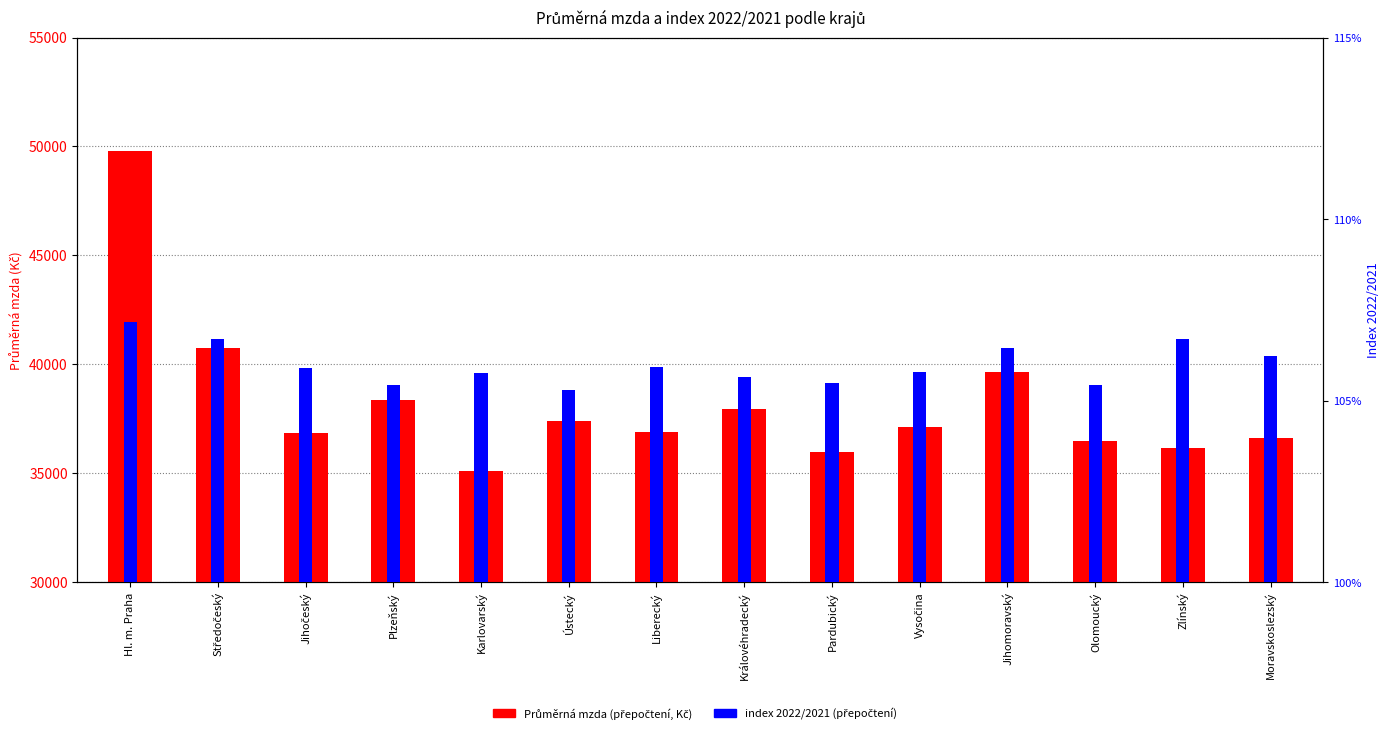

At which label does index 2022/2021 (přepočtení) reach its peak?

Hl. m. Praha